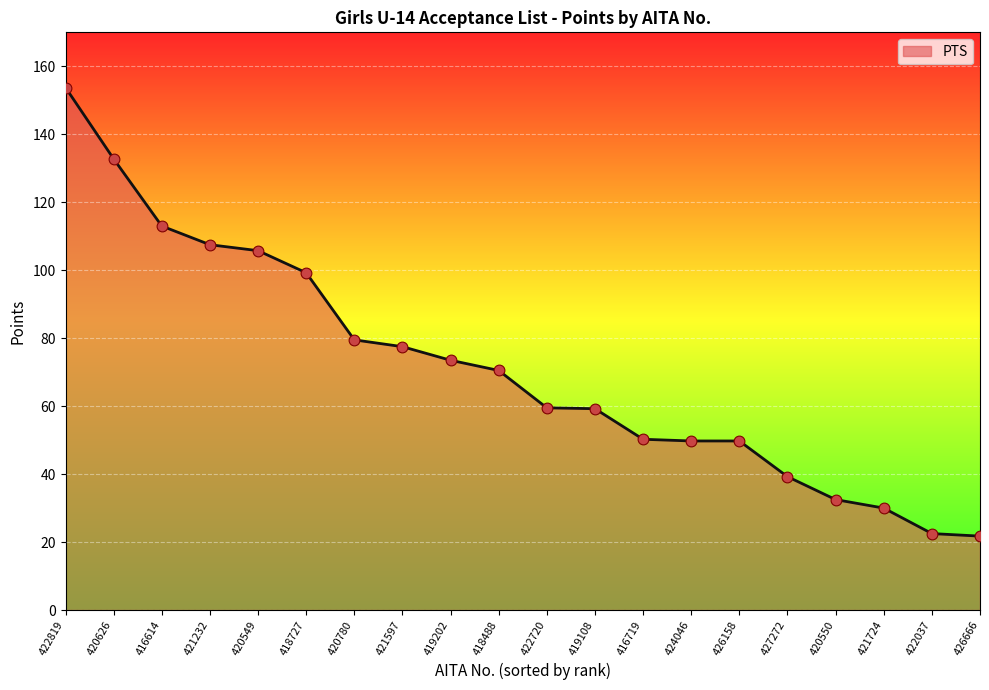

Which has a higher value, 422720 or 420549?

420549